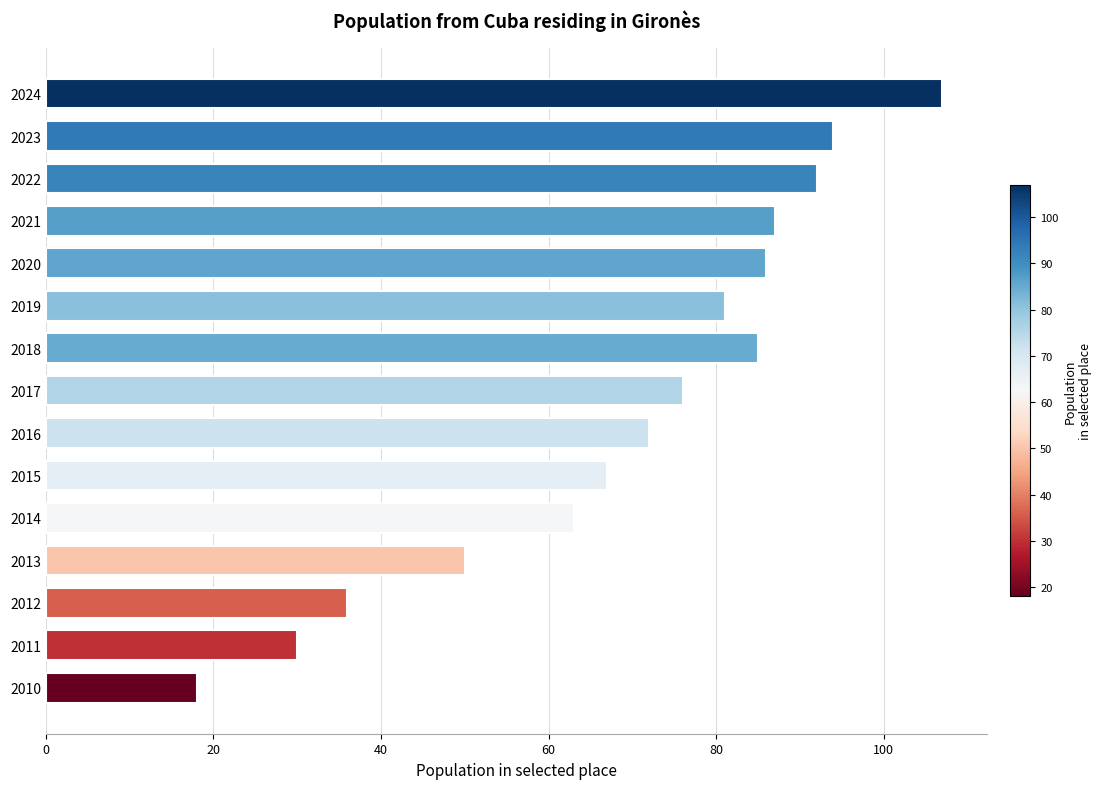

What is the value of the 15th bar from the top?

18